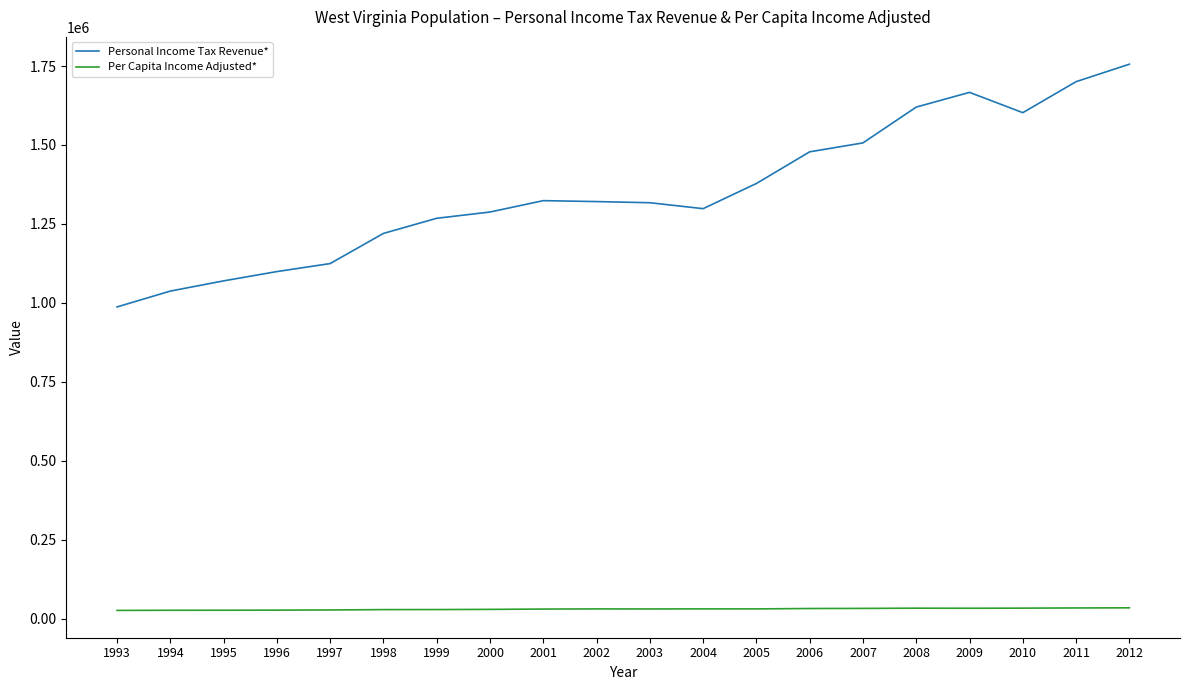

How many distinct data groups are displayed?

2